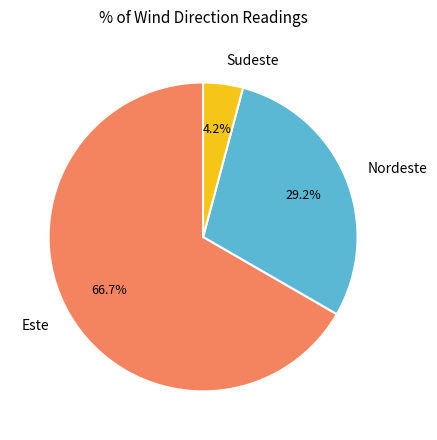

Is the sum of Sudeste and Nordeste greater than half?

No